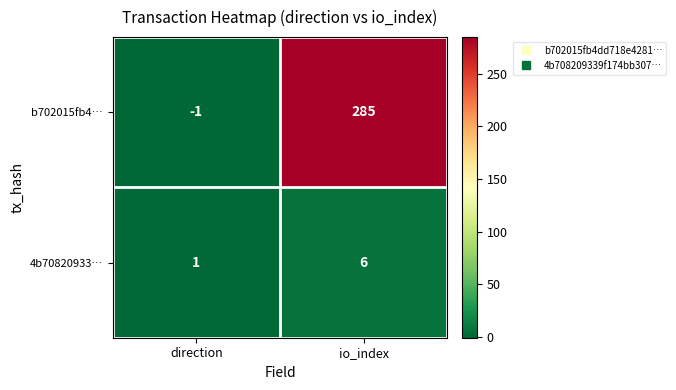

At which category is the sum across all series the highest?

io_index